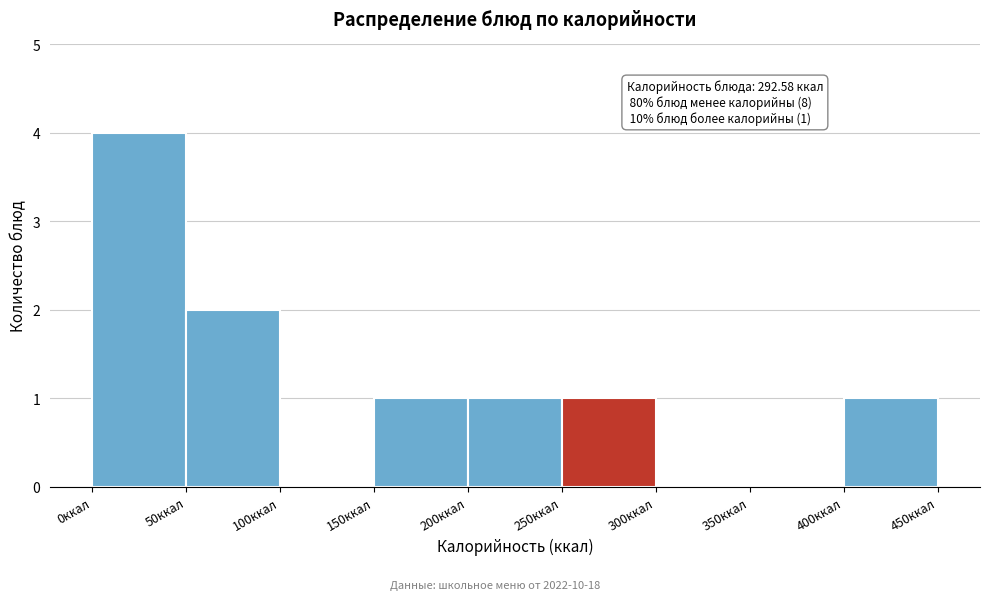

Which range on the x-axis has the tallest bar?

0 to 50